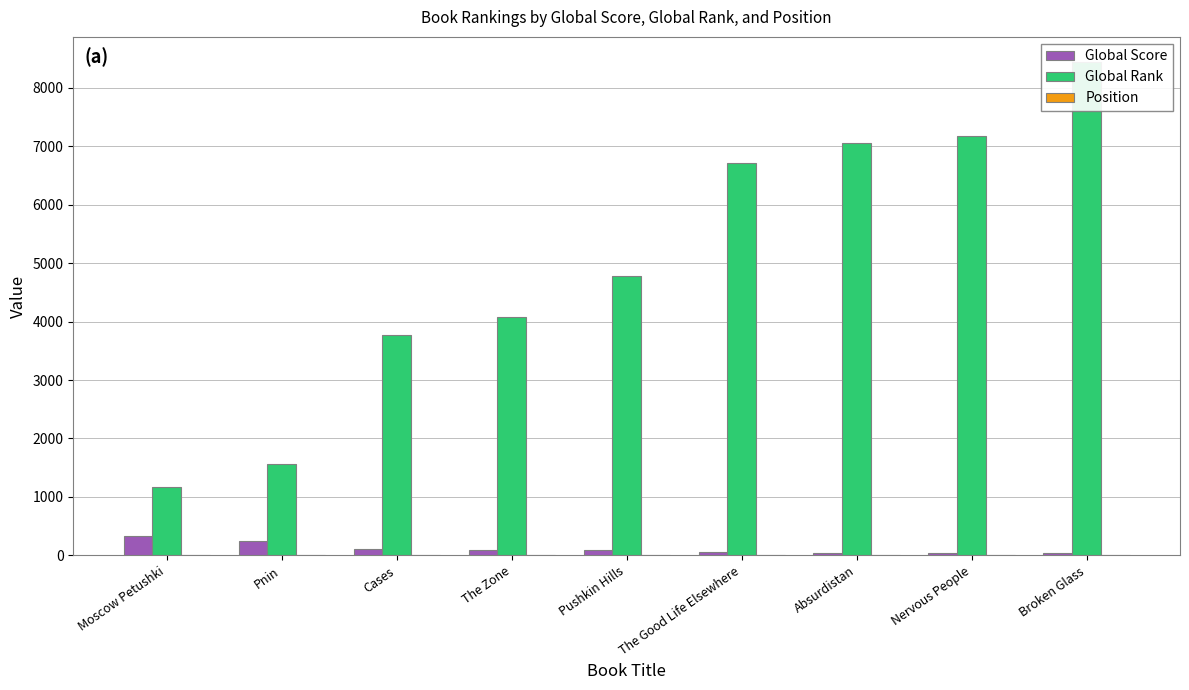

Between The Good Life Elsewhere and Absurdistan, which is larger?

The Good Life Elsewhere